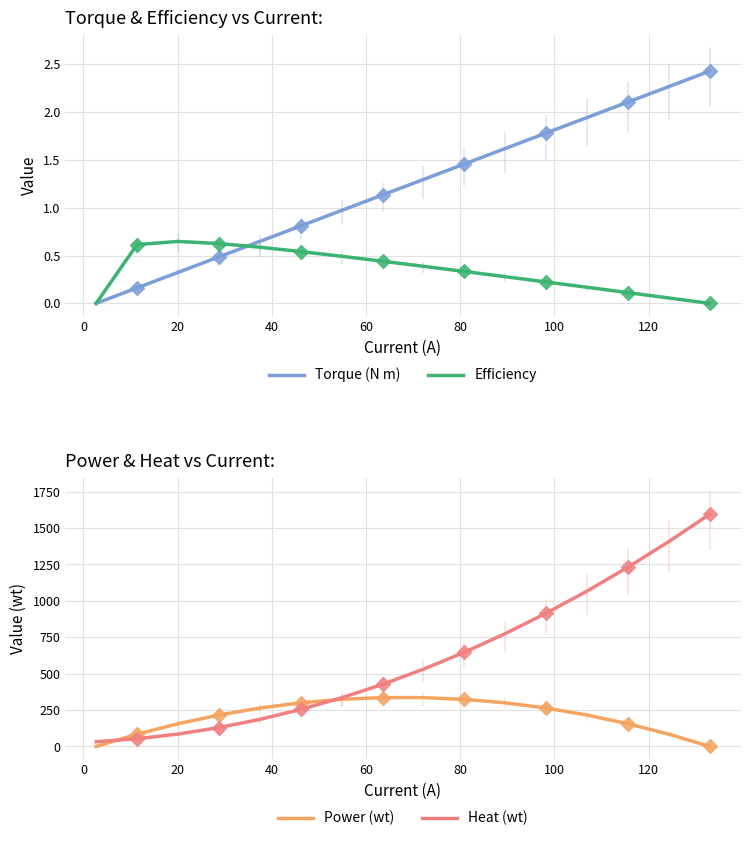

At how many categories does at least one series exceed 90?

14